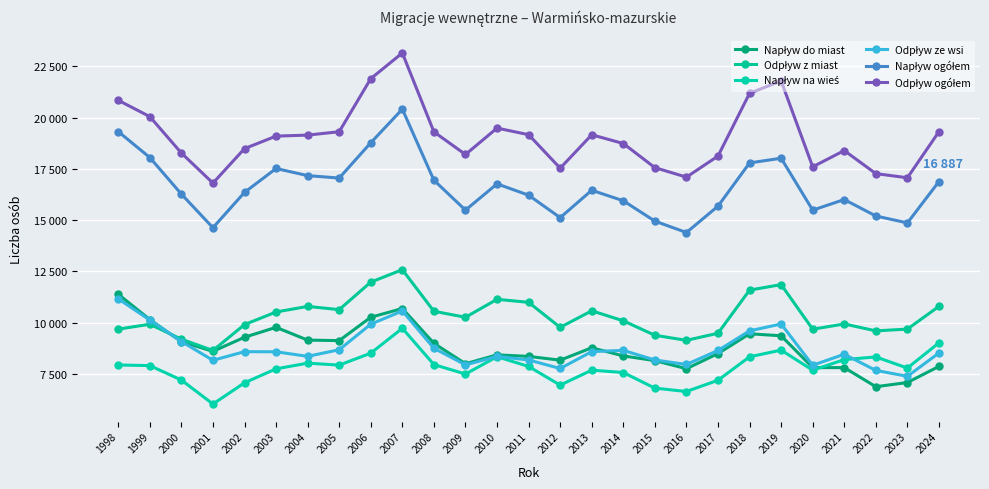

At 2000, list the series in order from largest to smallest.

Odpływ ogółem, Napływ ogółem, Odpływ z miast, Odpływ ze wsi, Napływ do miast, Napływ na wieś